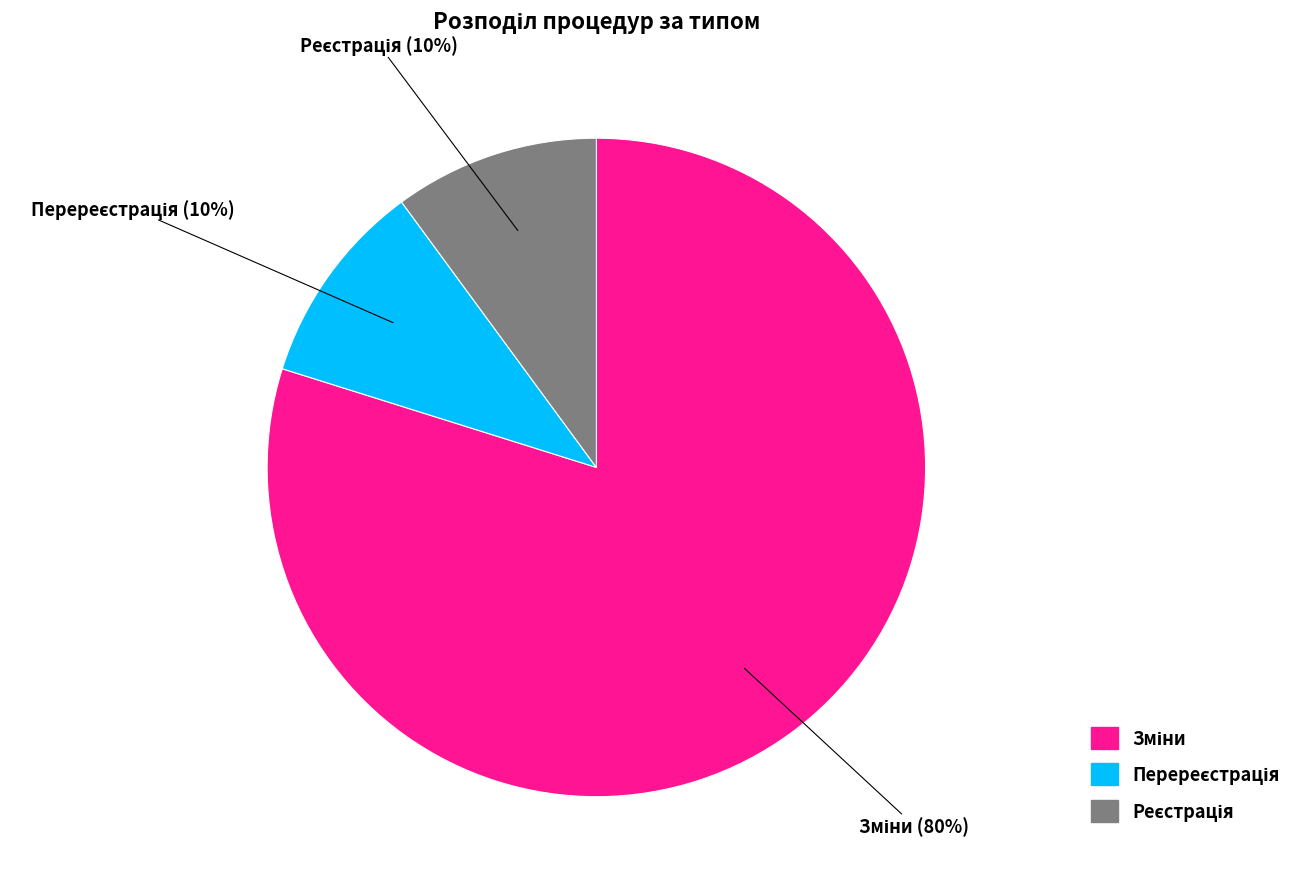

Is there a majority slice in this chart?

Yes